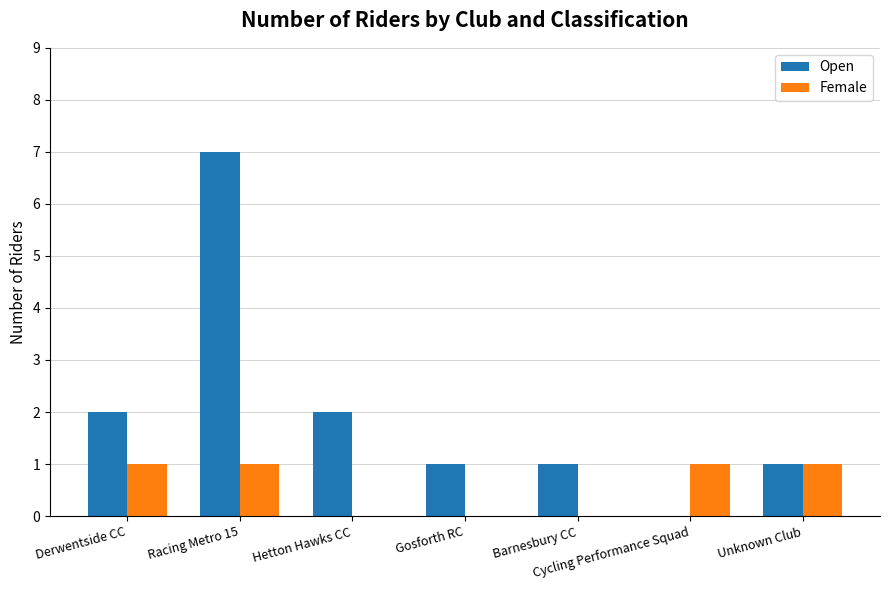

Reading left to right, transcribe all the data shown in this chart.

Open: 2	7	2	1	1	0	1
Female: 1	1	0	0	0	1	1